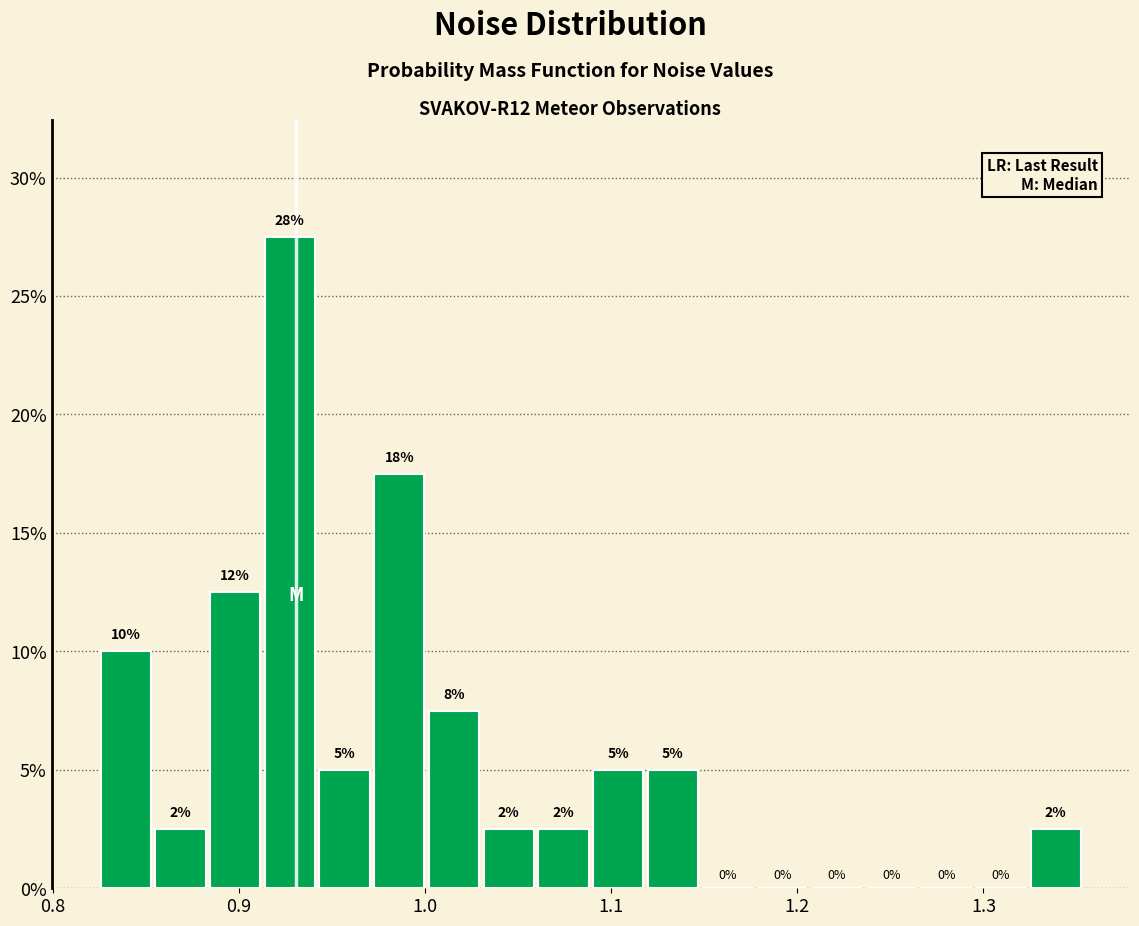

Read against the x-axis, roughly where is the centre of the tallest bar?

0.93